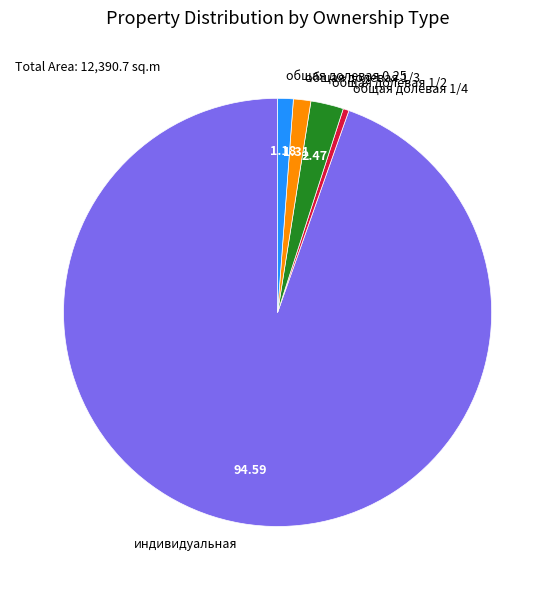

Which slice represents more than half of the pie?

индивидуальная